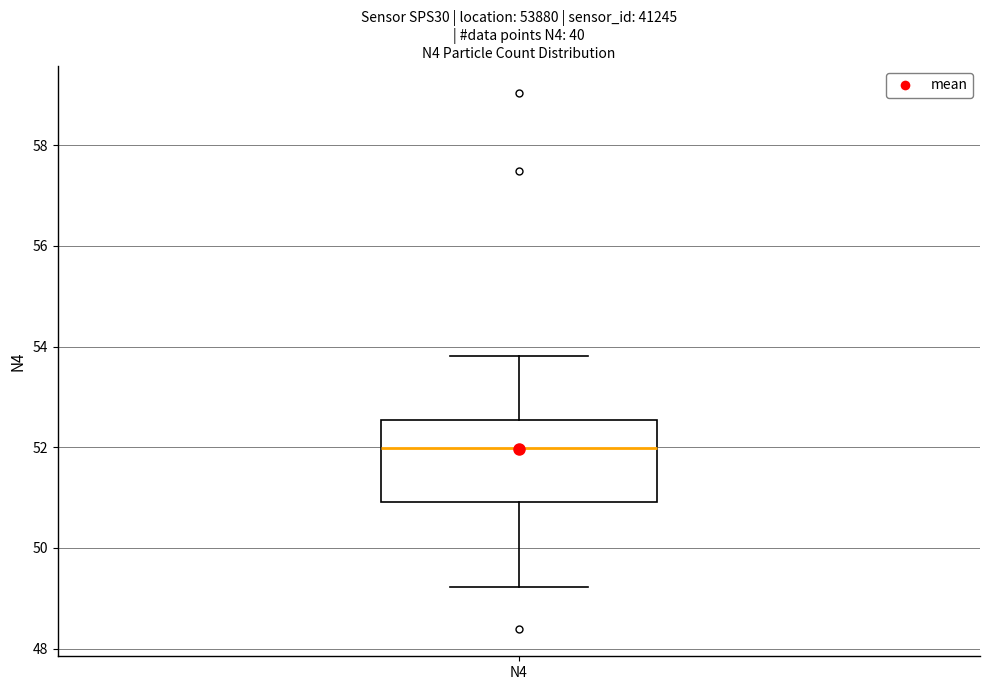

Read this box plot against the y-axis: the position of the median line, the range covered by the box, and the ends of both whiskers. The values are not printed on the chart, so give them approximately, as read against the axis.

median 52.0, box 51.0 to 52.6, whiskers 49.2 to 53.8